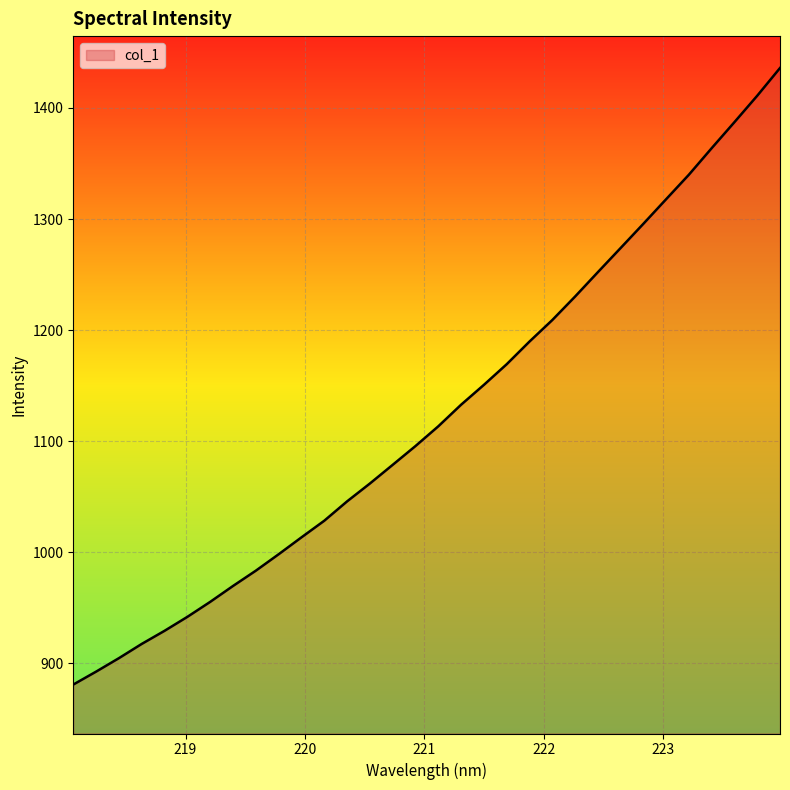

What is the smallest value displayed?

881.0